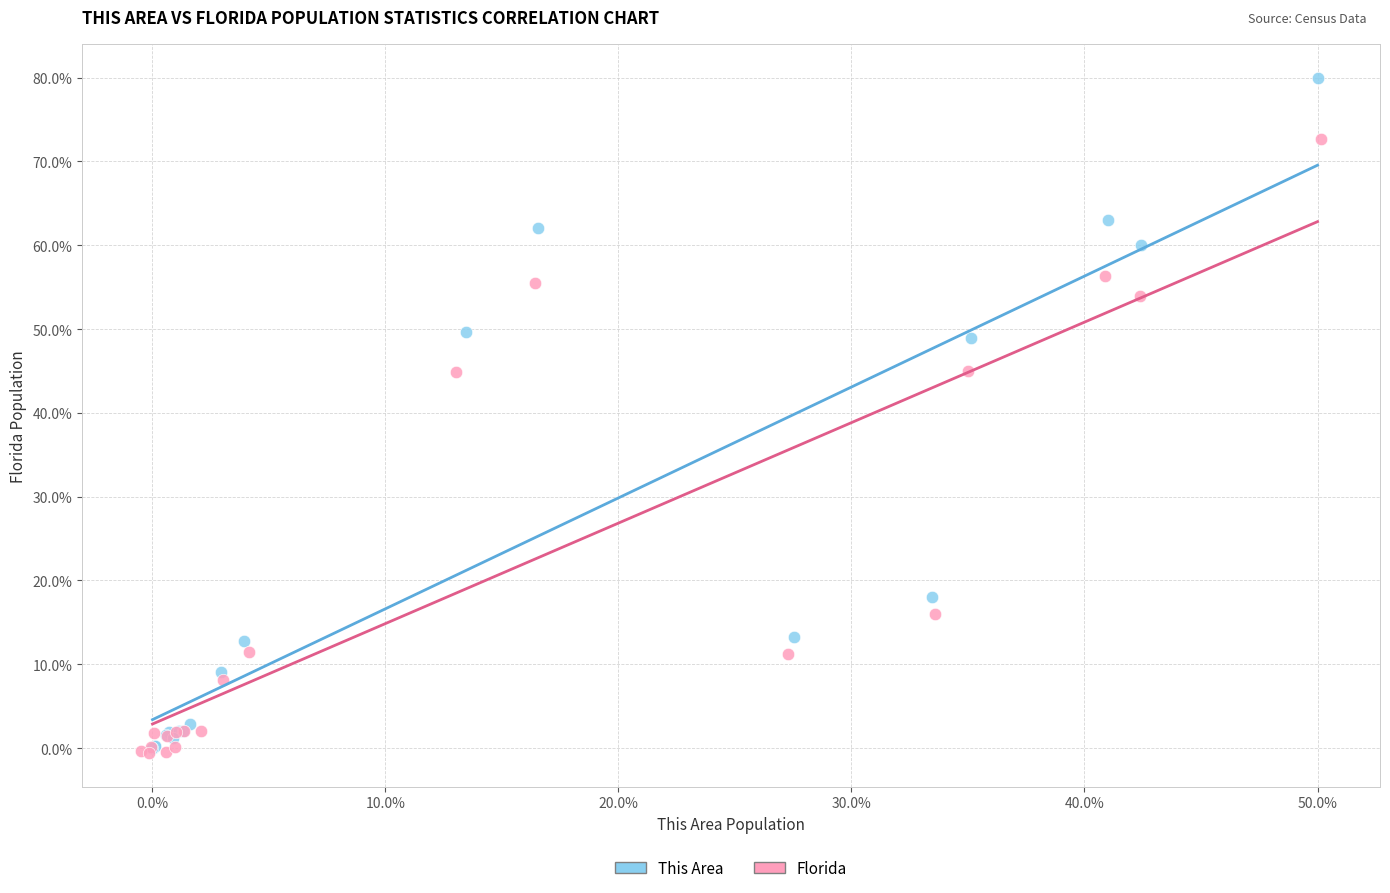

Which series contains the highest Y value?

This Area